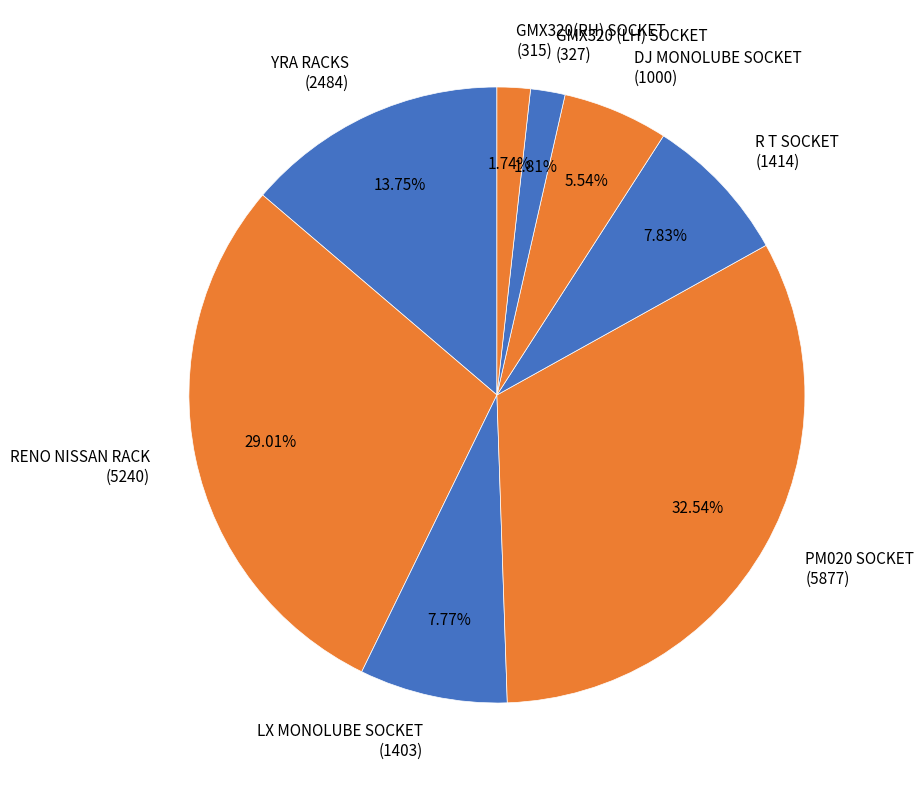

Is the sum of DJ MONOLUBE SOCKET (1000) and PM020 SOCKET (5877) greater than half?

No